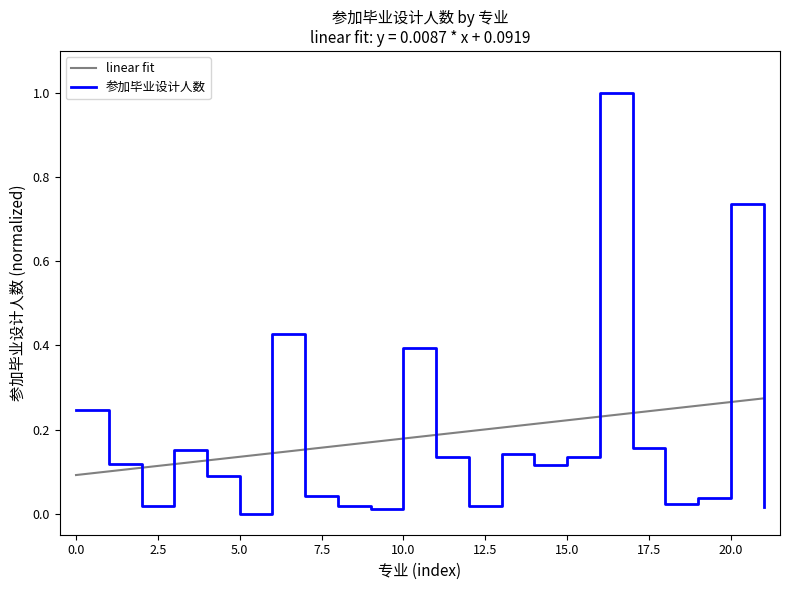

How many times do linear fit and 参加毕业设计人数 cross each other?

11